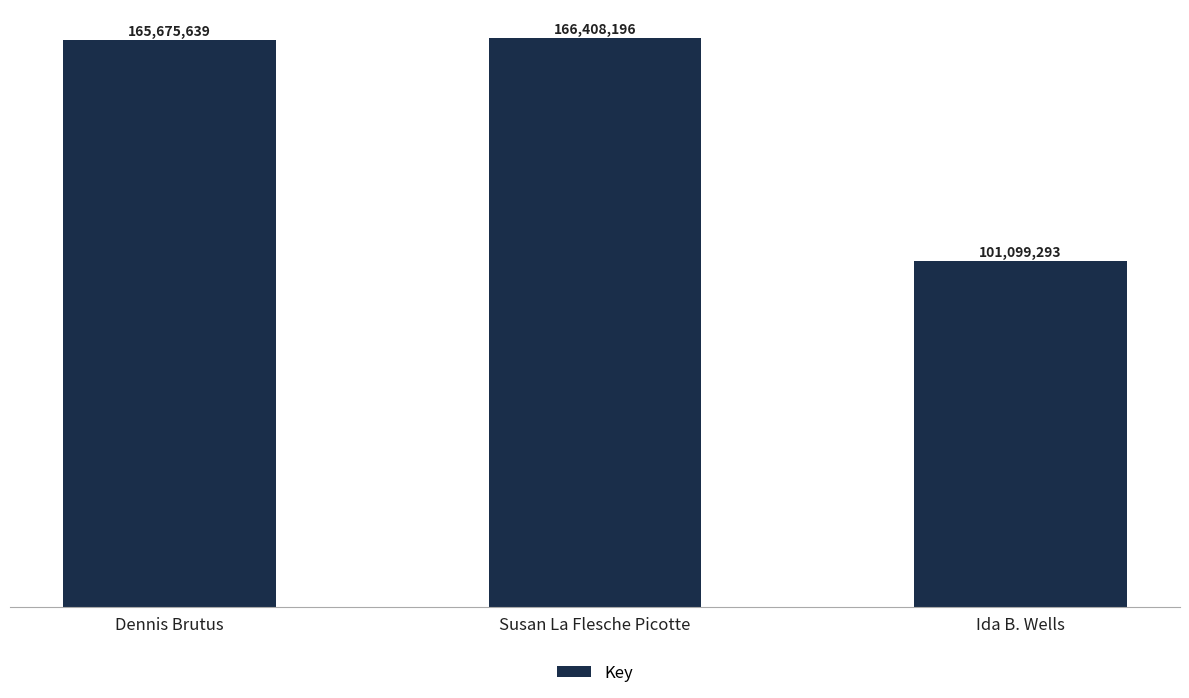

True or false: the data shows 56906160 at Ida B. Wells.

False